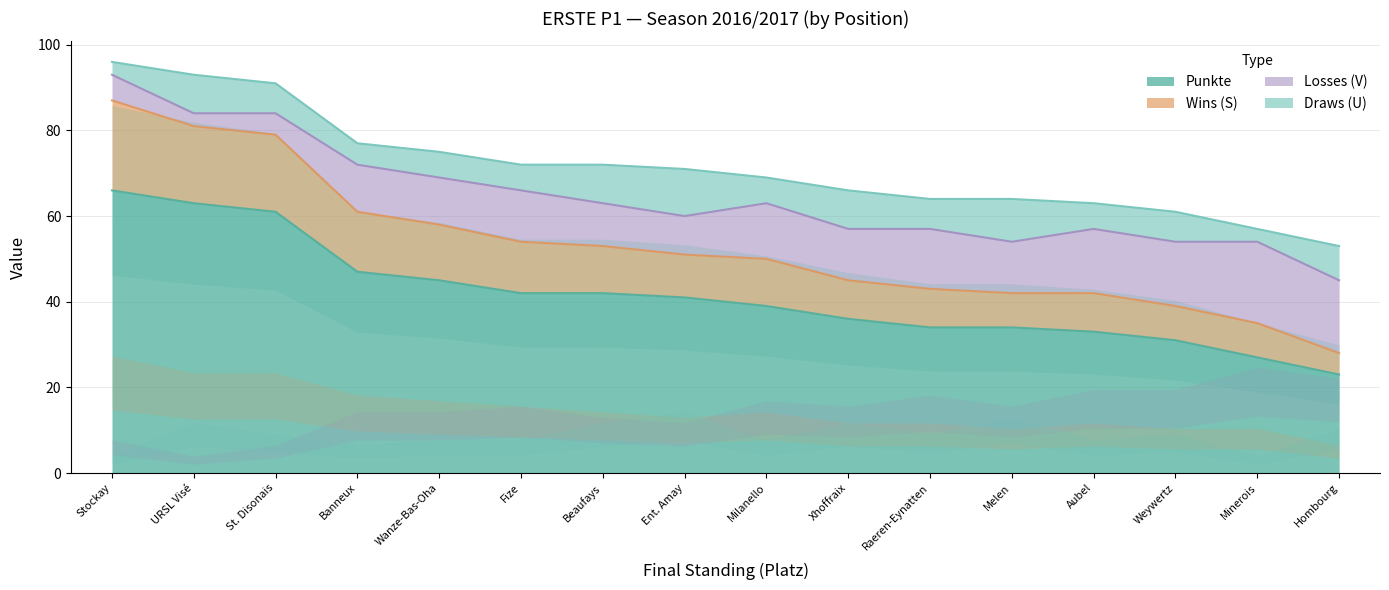

What is the value of the Punkte point at the 8th from the left?

41